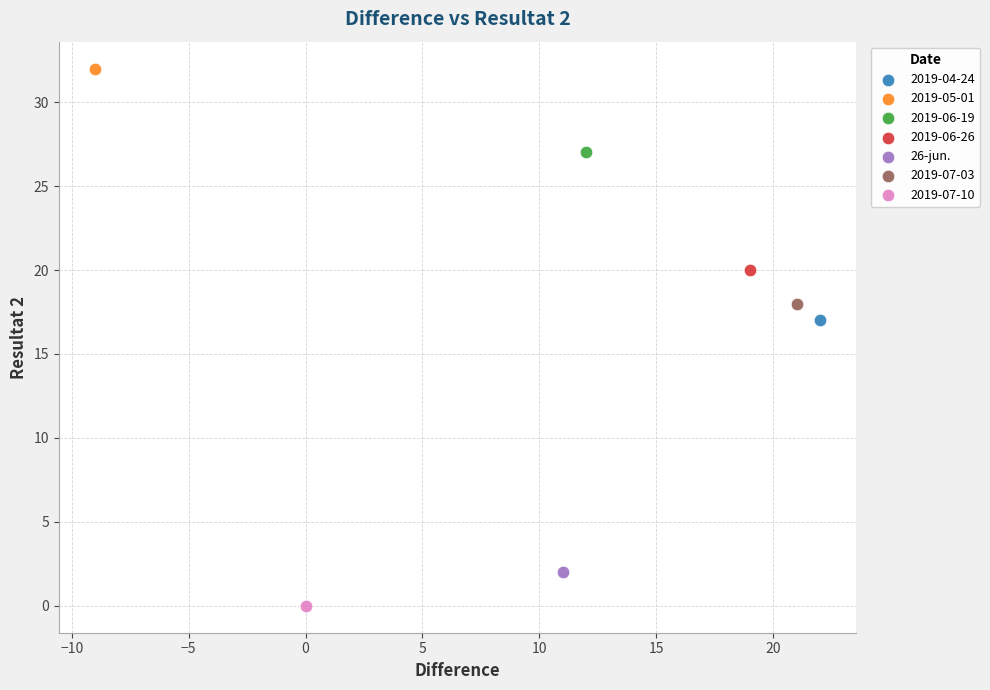

What are all the series names shown in the legend?

2019-04-24, 2019-05-01, 2019-06-19, 2019-06-26, 26-jun., 2019-07-03, 2019-07-10